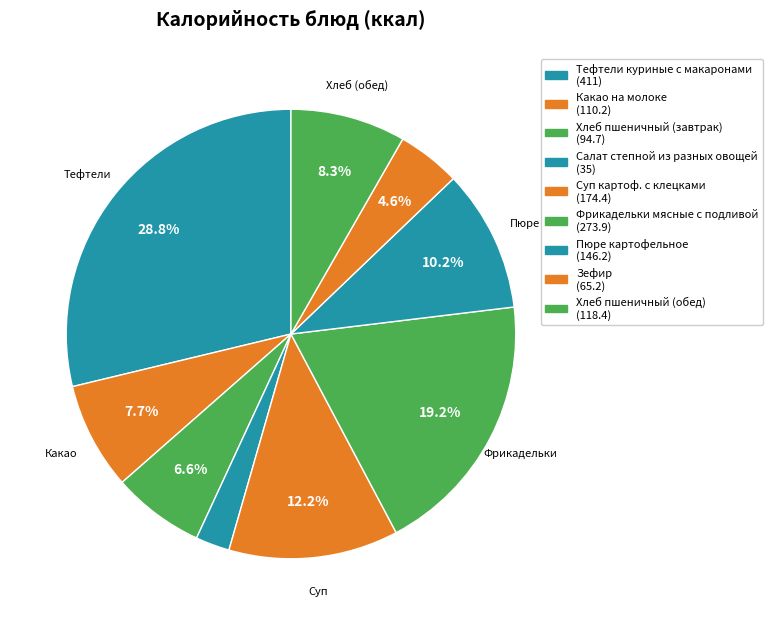

How many slices are in this pie chart?

9